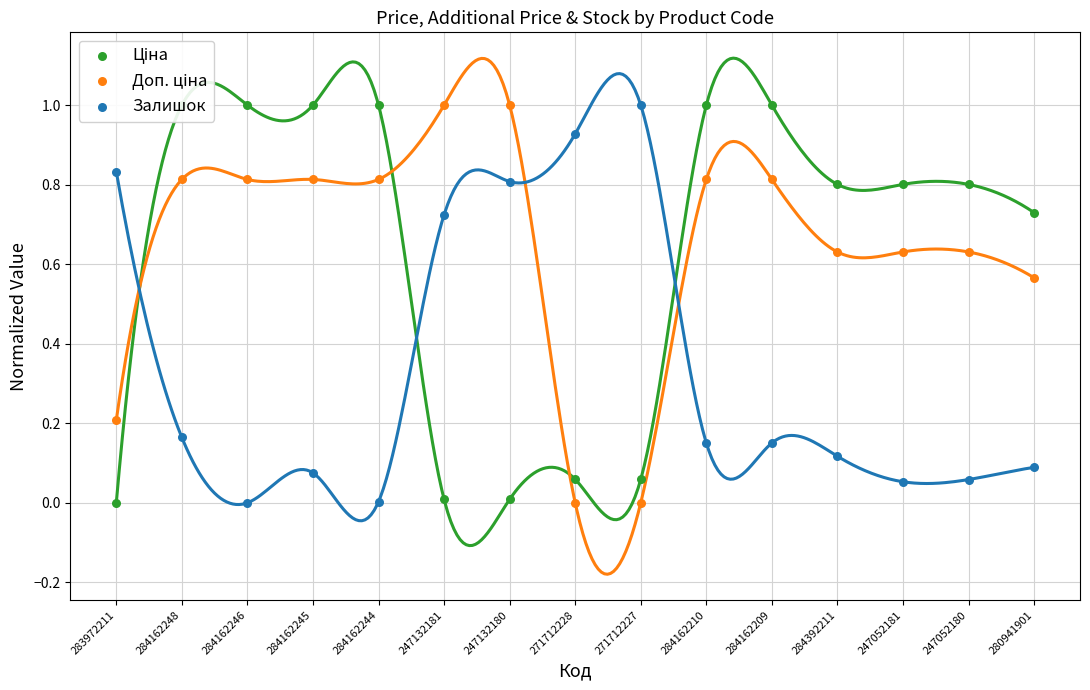

Which series contains the lowest Y value?

Ціна